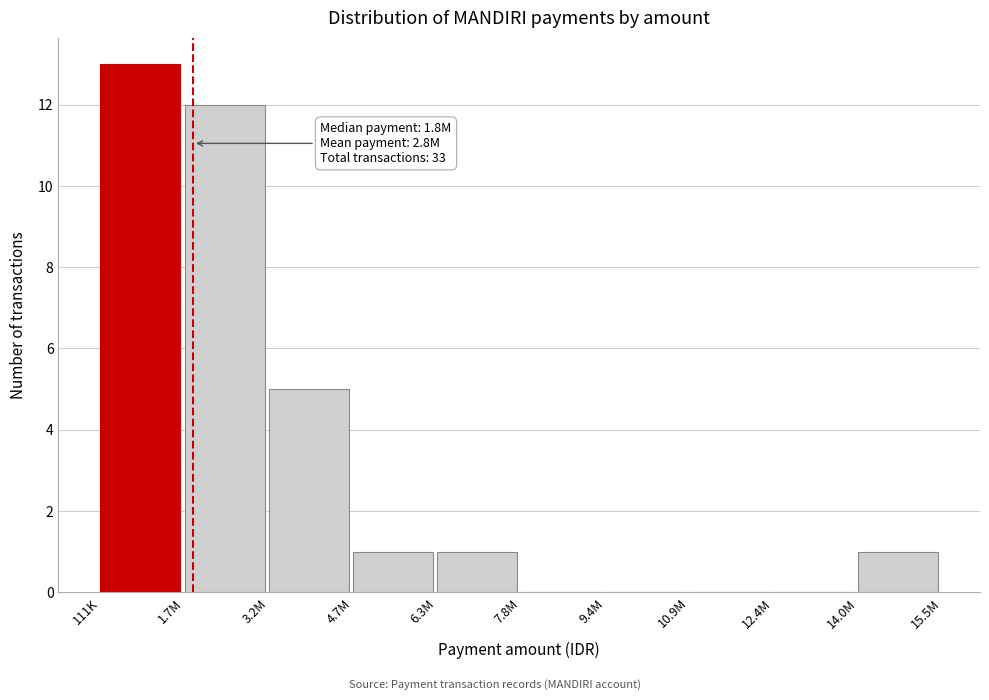

Reading left to right, extract all data points from this chart.

111K=13	1.7M=12	3.2M=5	4.7M=1	6.3M=1	7.8M=0	9.4M=0	10.9M=0	12.4M=0	14.0M=1